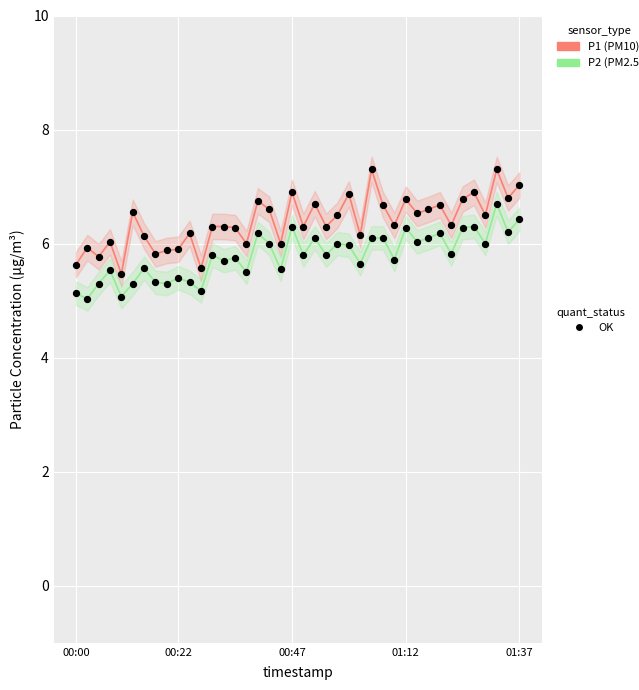

Which series has the largest Y range (max minus min)?

P1